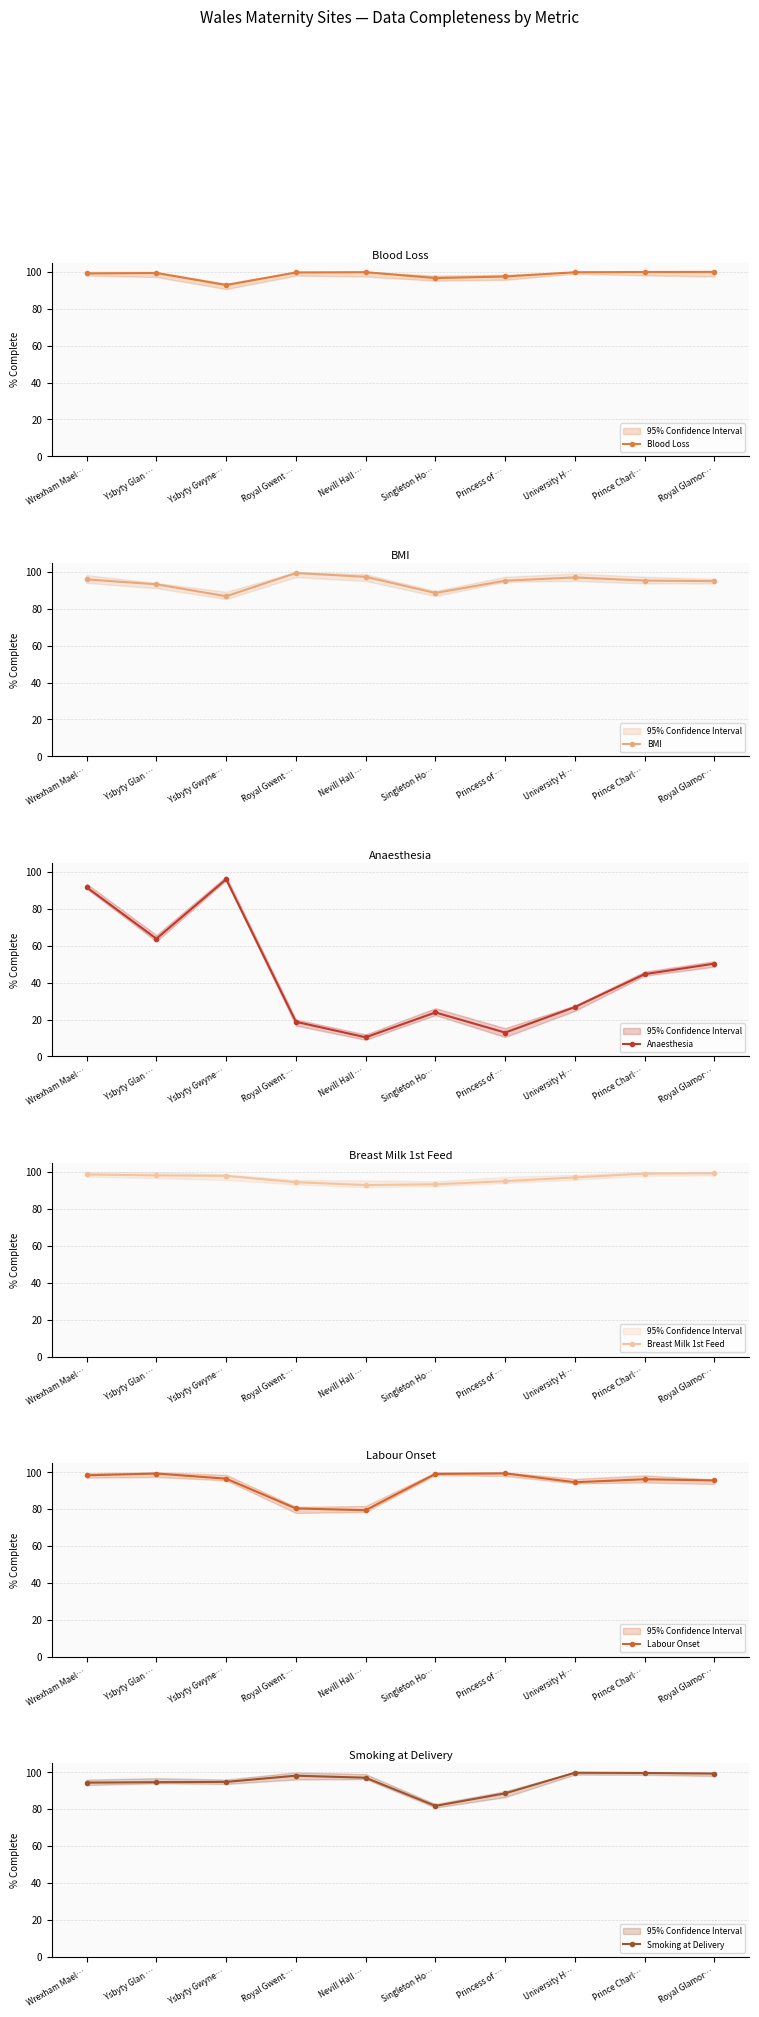

True or false: BMI and Blood Loss intersect in this chart.

False